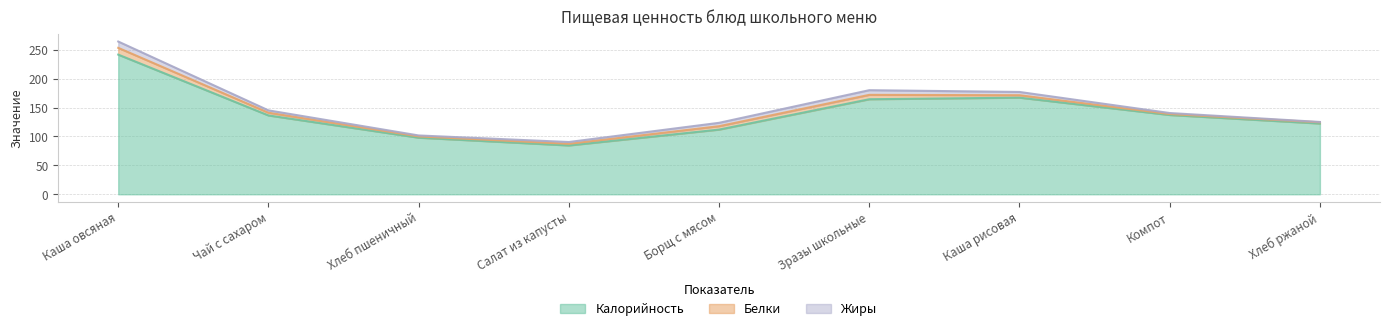

Between Зразы школьные and Хлеб ржаной, which is larger?

Зразы школьные